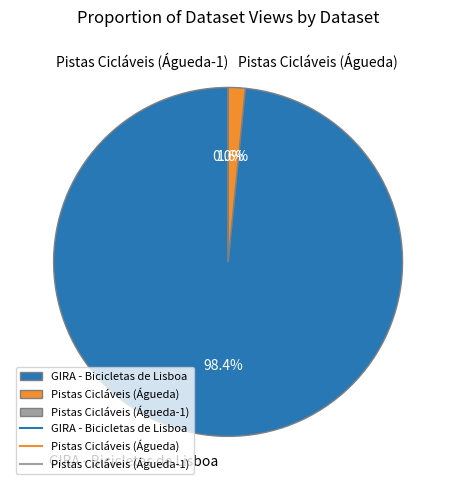

What percentage is the Pistas Cicláveis (Águeda) slice, to the nearest percent?

2%